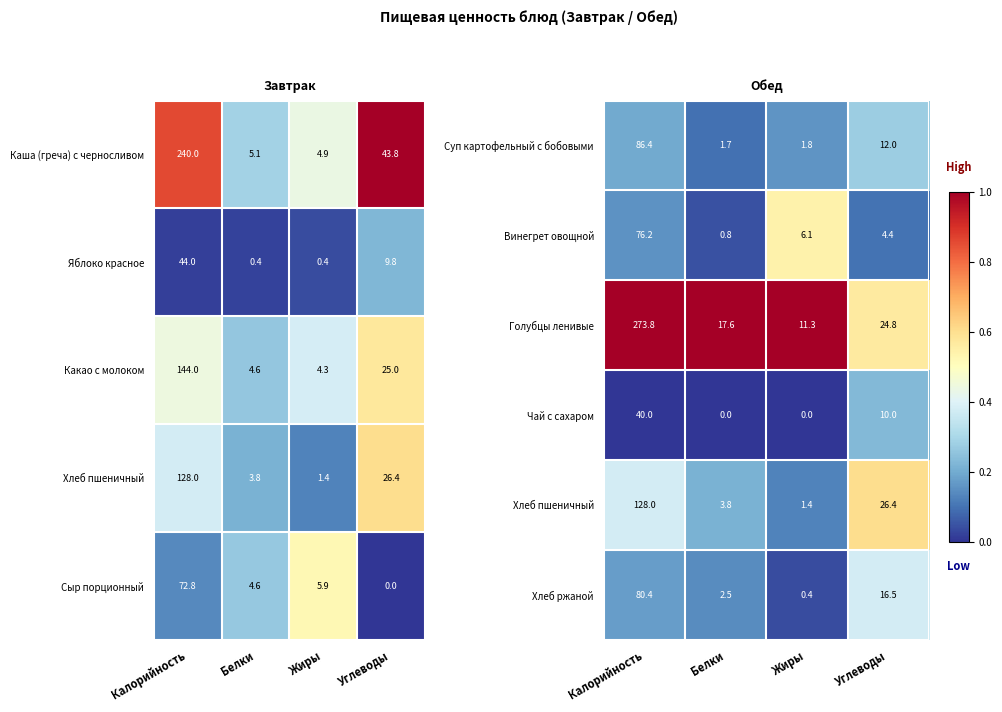

Where does the Винегрет овощной series first go above 6?

Калорийность